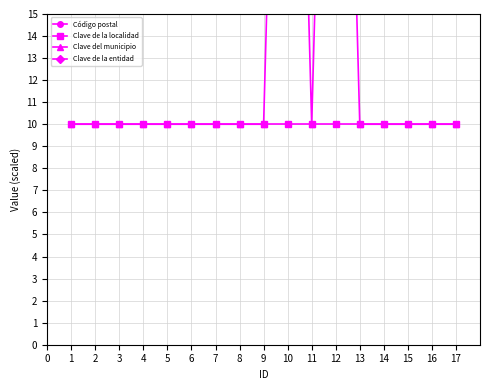

Rank the series by their maximum value, from lowest to highest.

Clave de la localidad, Clave de la entidad, Clave del municipio, Código postal